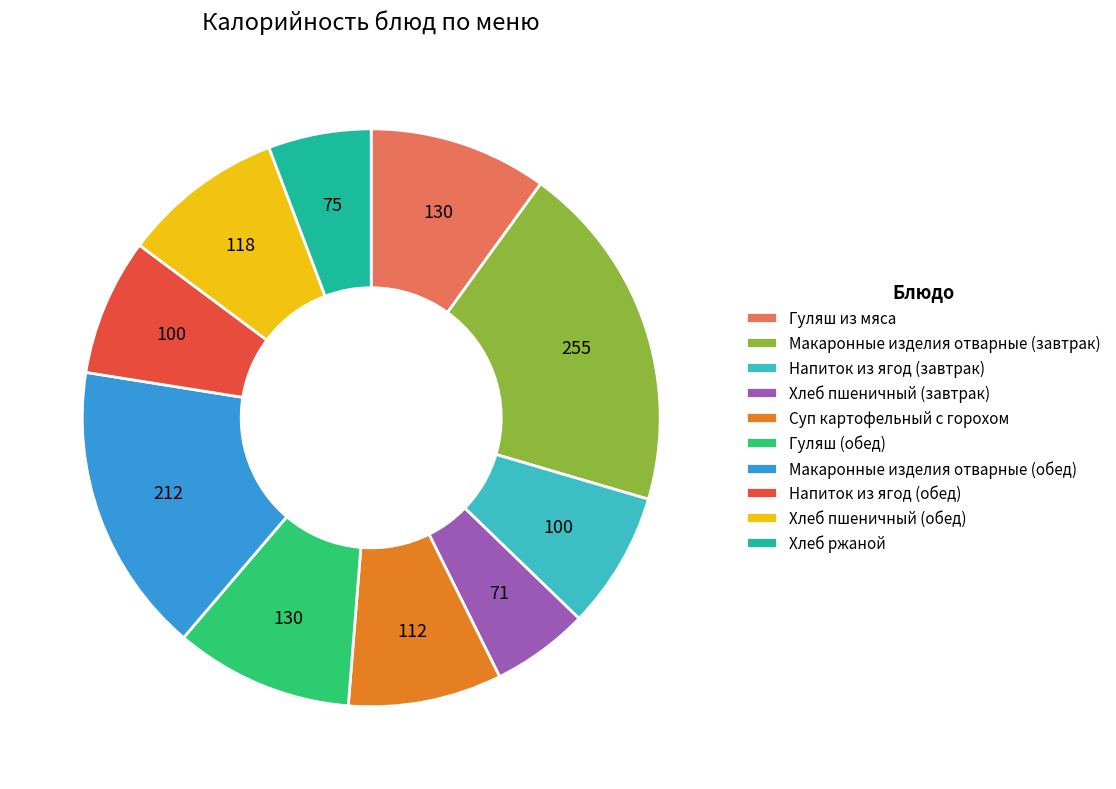

Is the sum of Хлеб пшеничный (завтрак) and Суп картофельный с горохом greater than half?

No